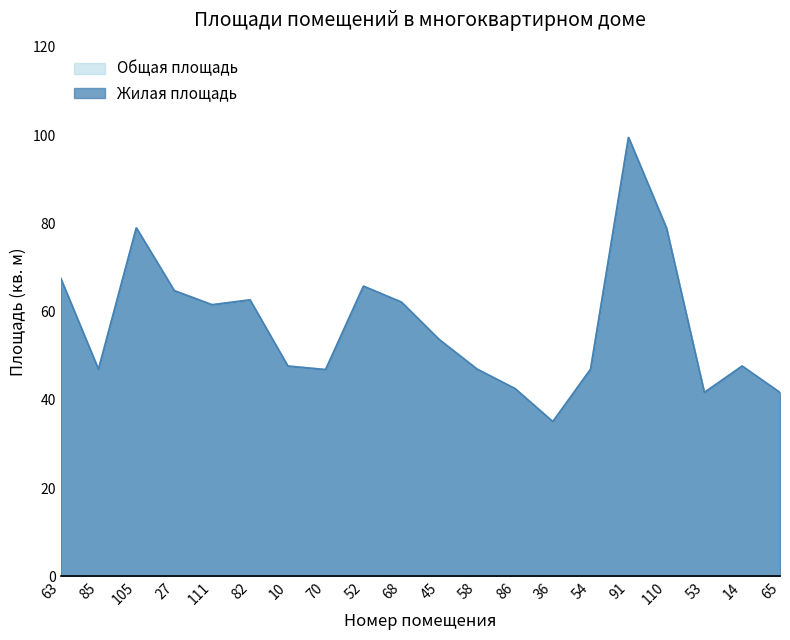

Which category has the highest value in the Общая площадь series?

91